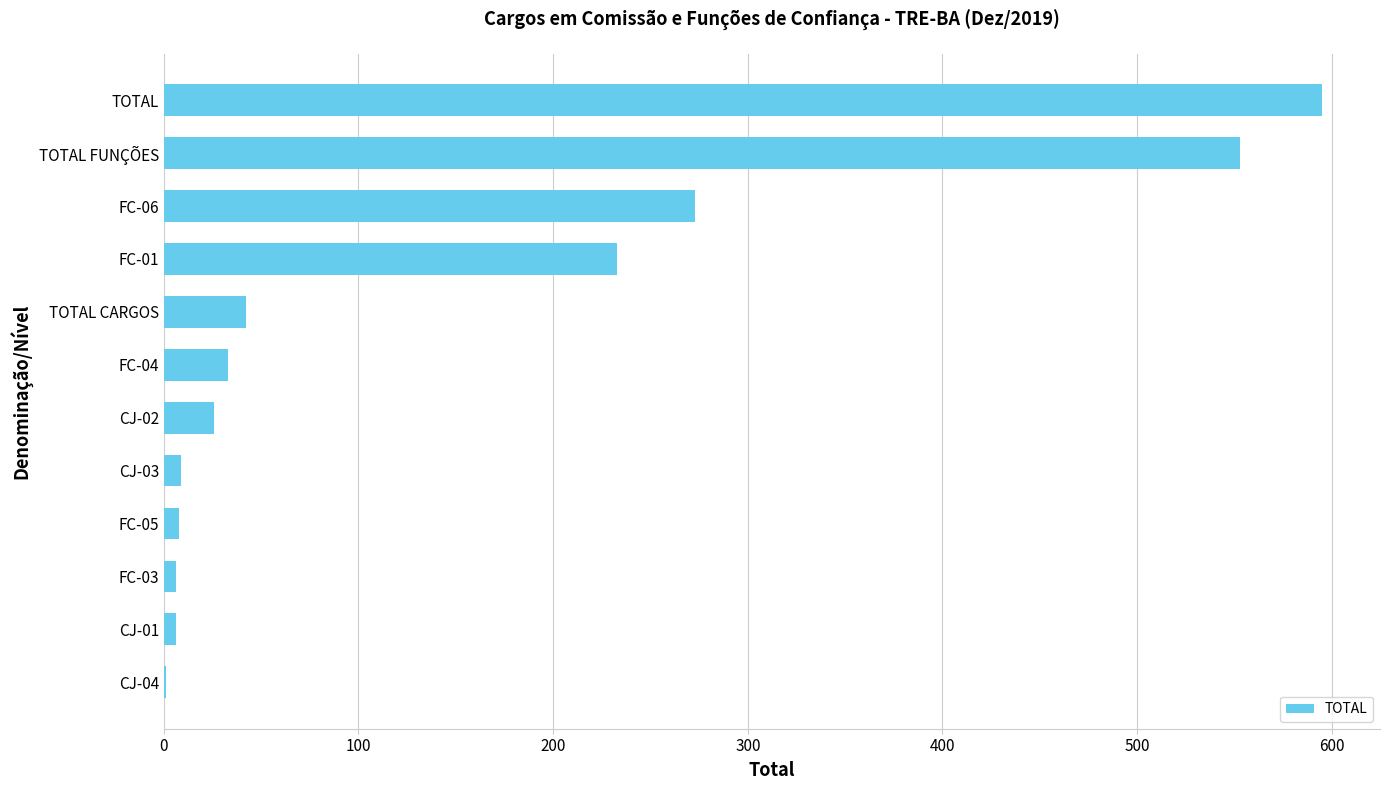

Where is the data nearest to the value 298?

FC-06